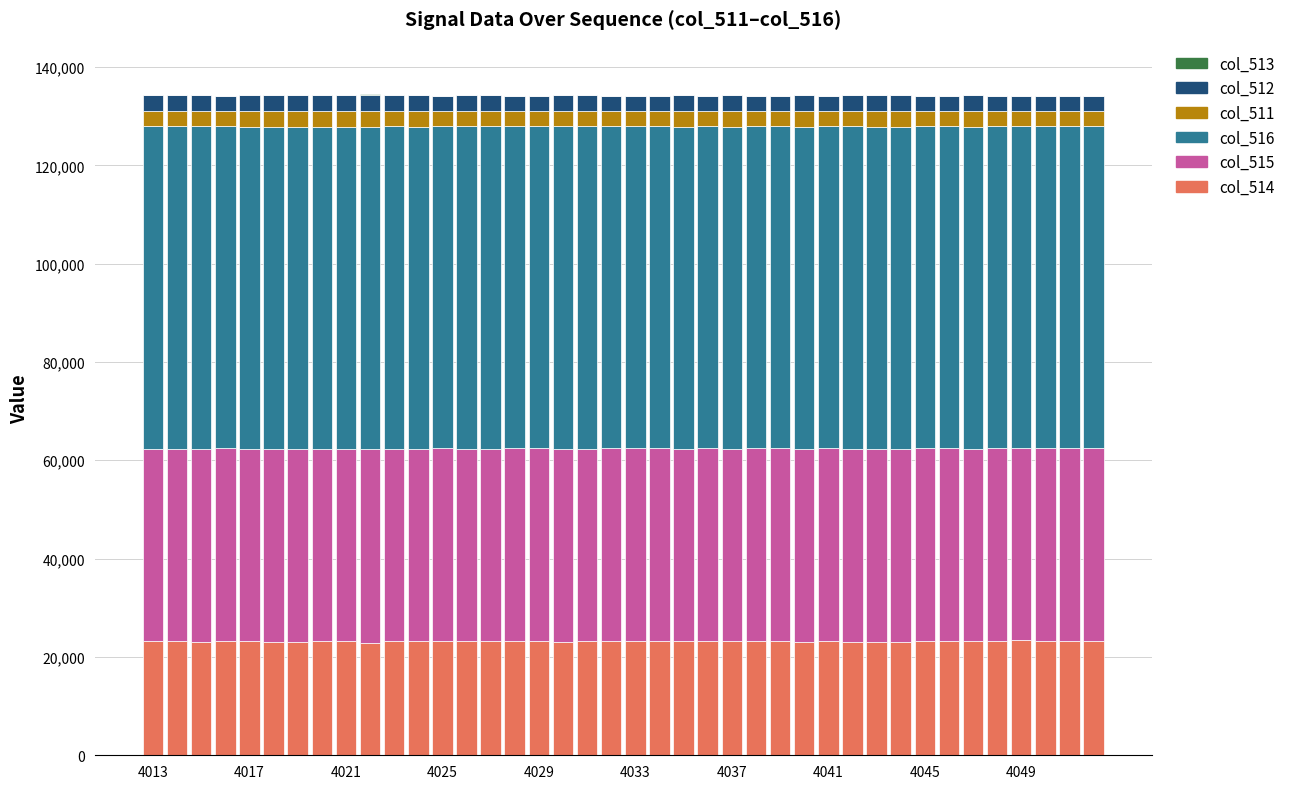

Does the chart contain stacked bars?

Yes